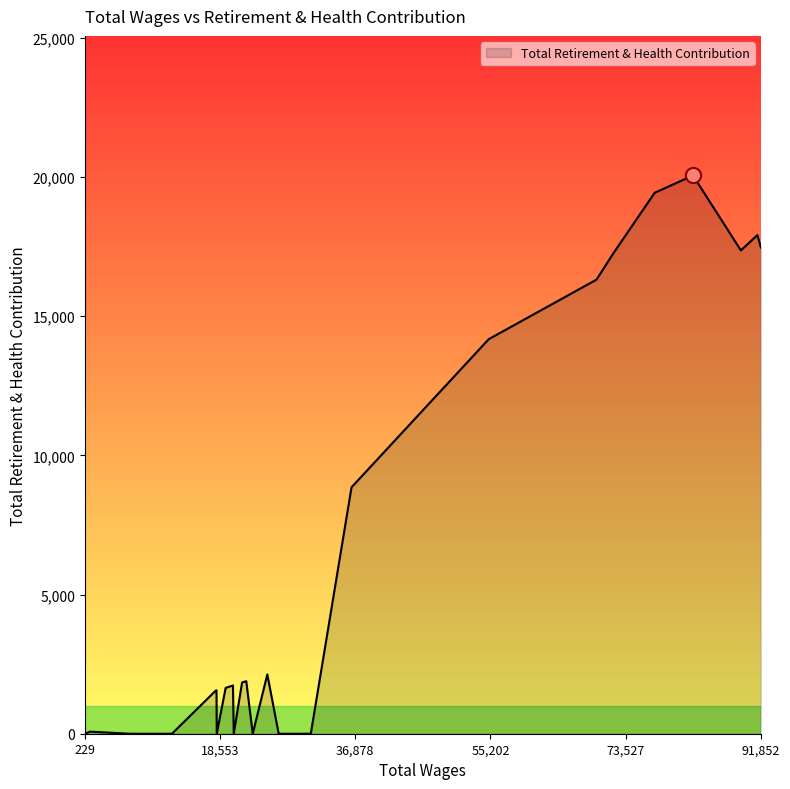

What is the greatest value displayed?

20051